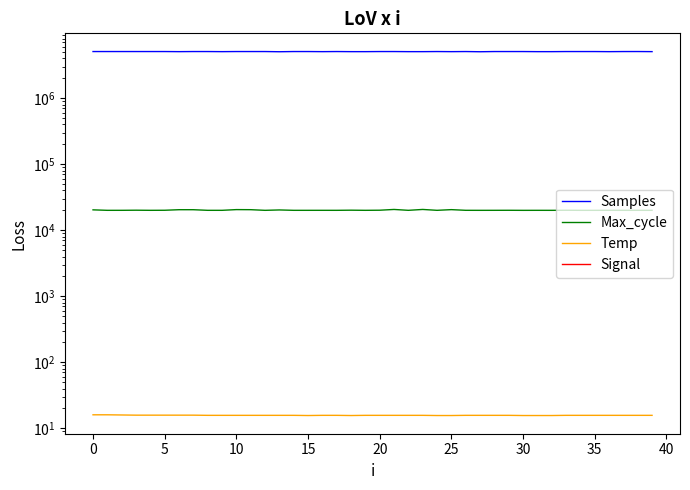

What is the sum of all Samples values?

203411146.0